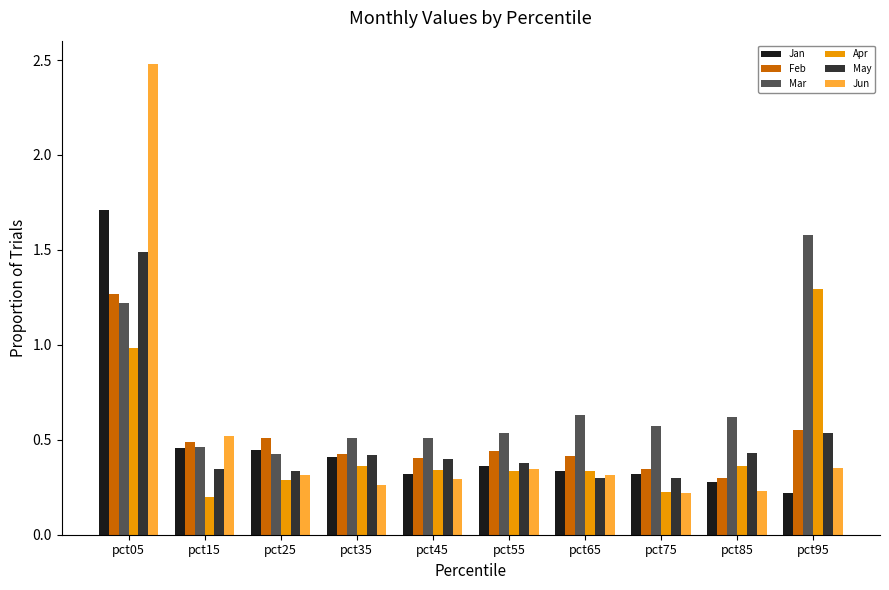

What is the difference between the Feb values at pct55 and pct95?

0.1